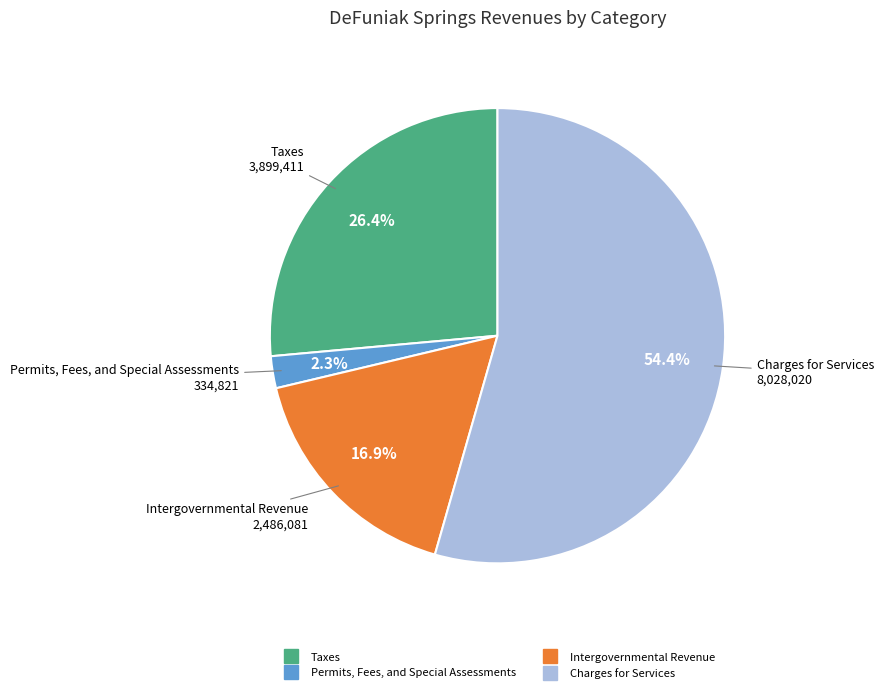

To the nearest percent, what portion does Intergovernmental Revenue represent?

17%